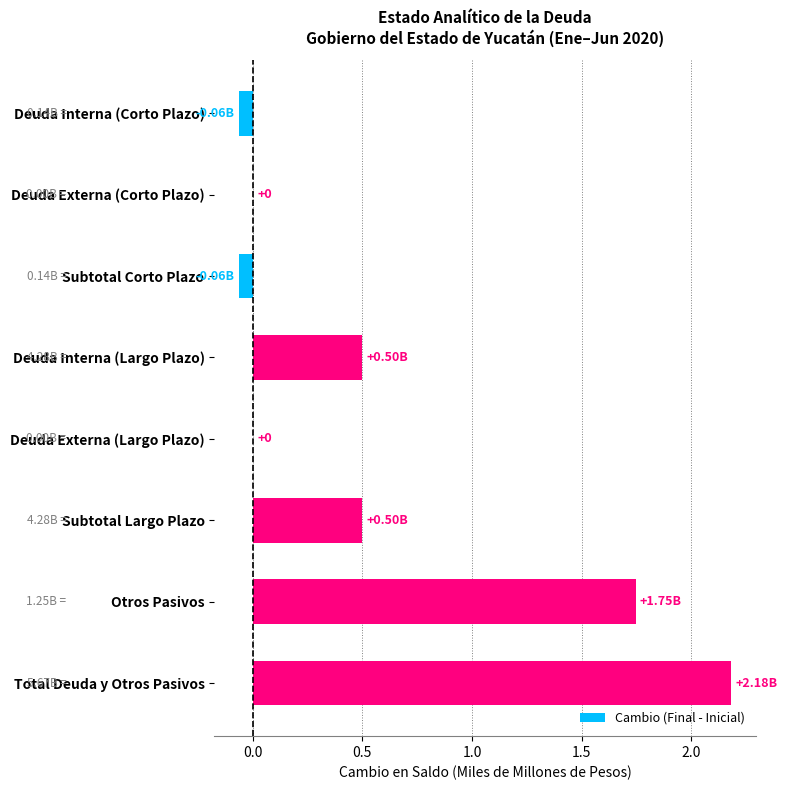

How many distinct data groups are displayed?

1